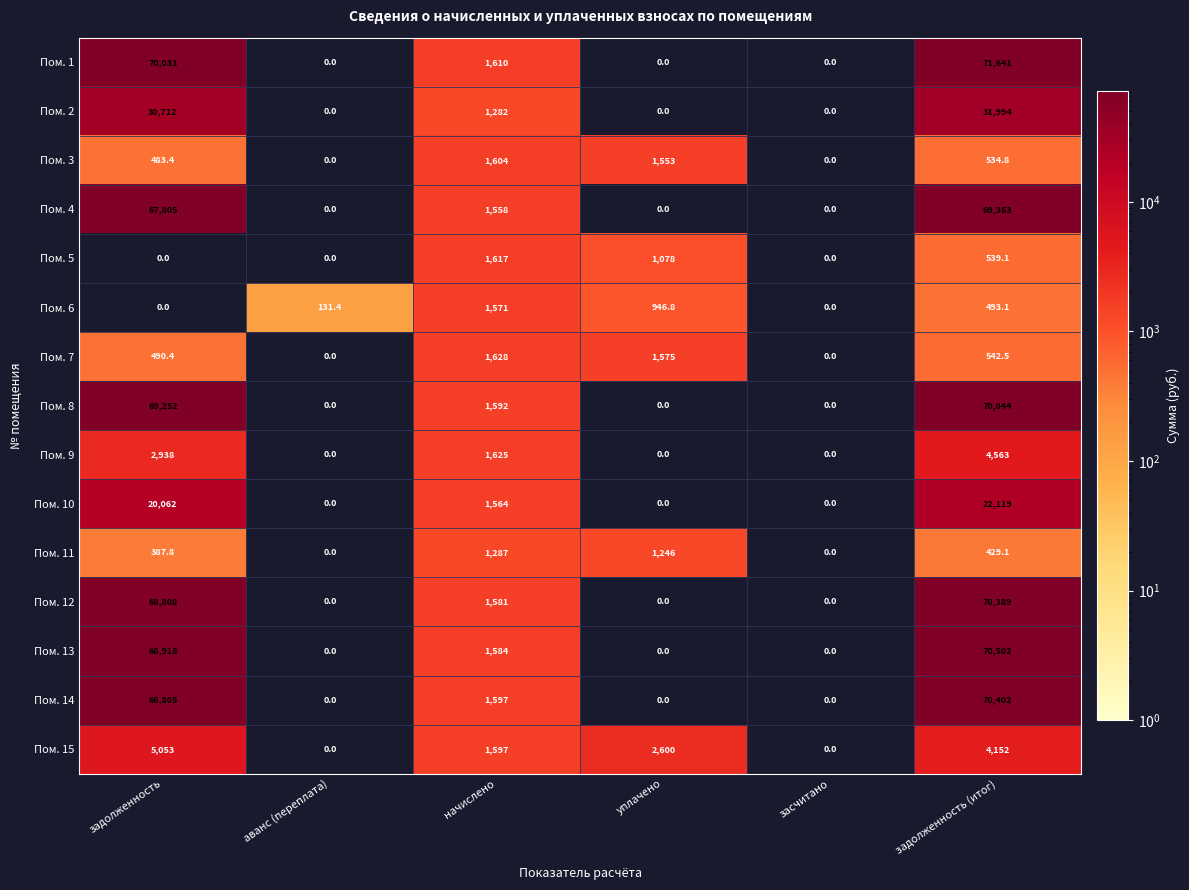

The value of Пом. 11 at задолженность (итог) is 162.8. True or false?

False